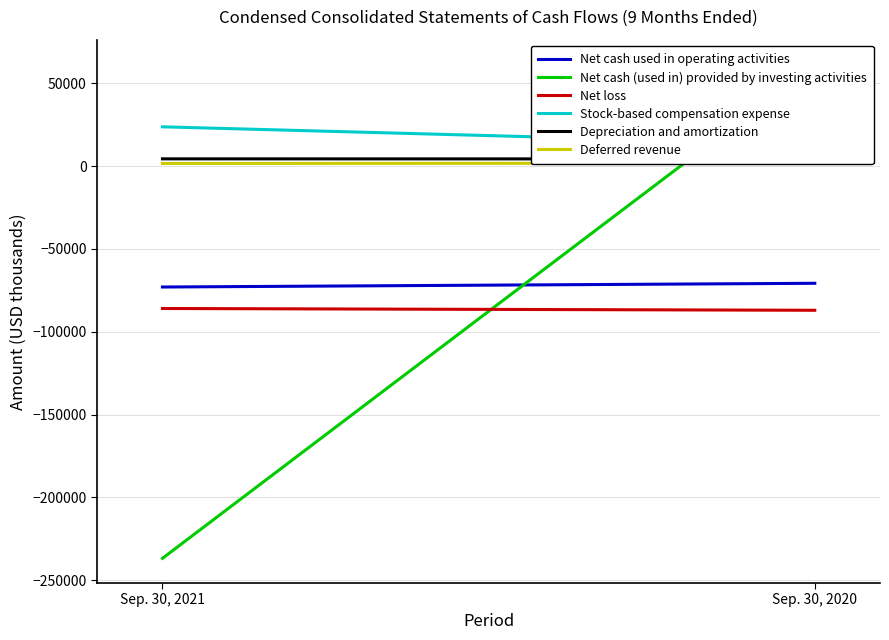

What is the difference between the highest and lowest values at Sep. 30, 2021?

260519